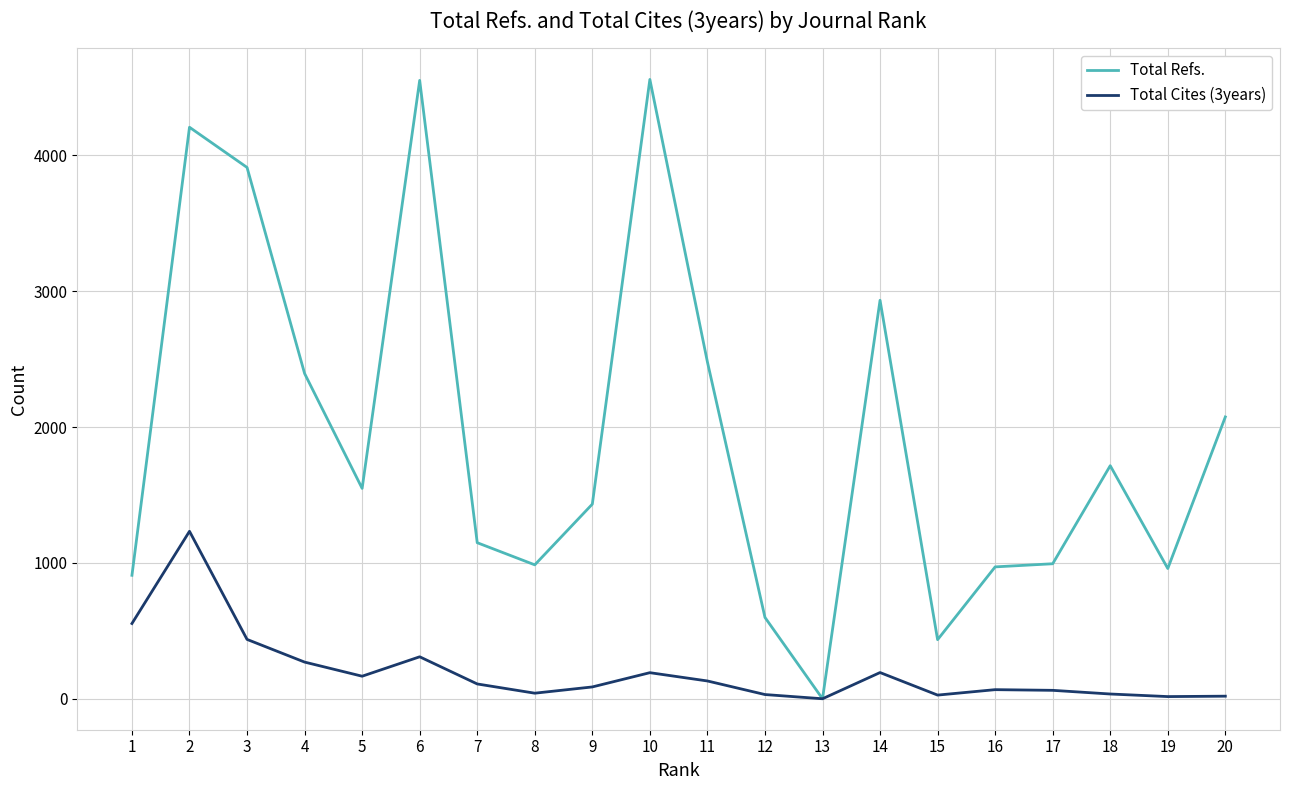

At 17, list the series in order from smallest to largest.

Total Cites (3years), Total Refs.